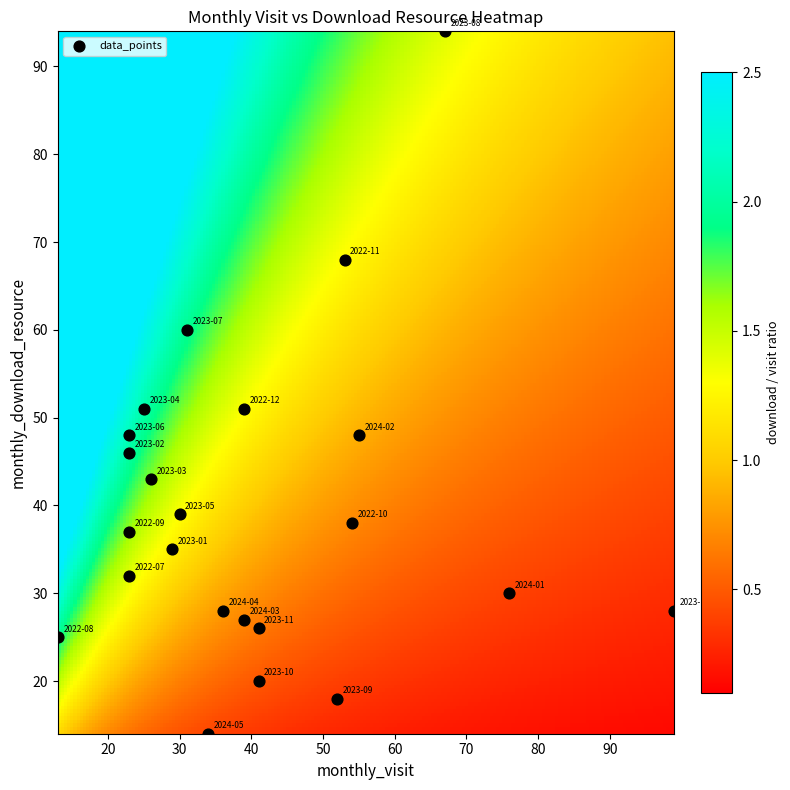

What is the range of Y values (max minus min)?

80